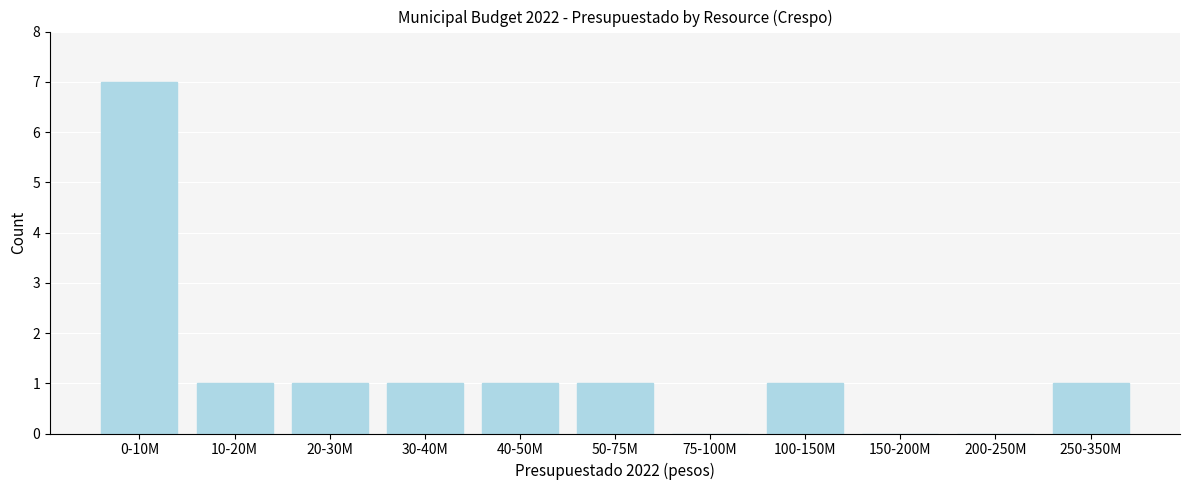

Reading right to left, transcribe all the data shown in this chart.

250-350M=1	200-250M=0	150-200M=0	100-150M=1	75-100M=0	50-75M=1	40-50M=1	30-40M=1	20-30M=1	10-20M=1	0-10M=7